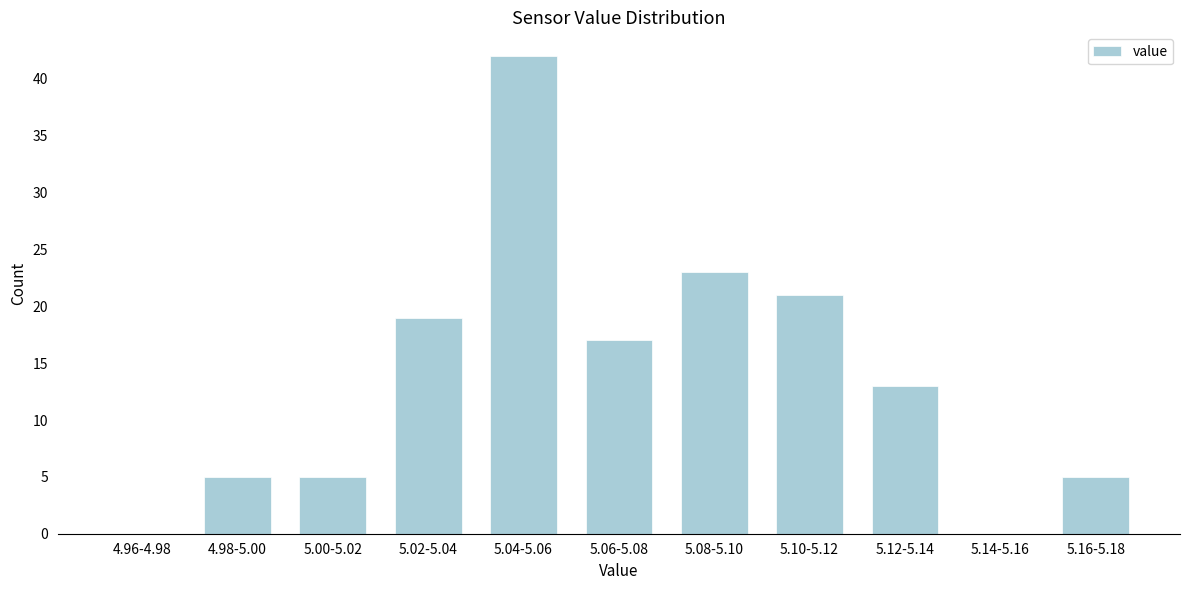

Reading left to right, list all the values displayed in this chart.

4.96-4.98=0	4.98-5.00=5	5.00-5.02=5	5.02-5.04=19	5.04-5.06=42	5.06-5.08=17	5.08-5.10=23	5.10-5.12=21	5.12-5.14=13	5.14-5.16=0	5.16-5.18=5